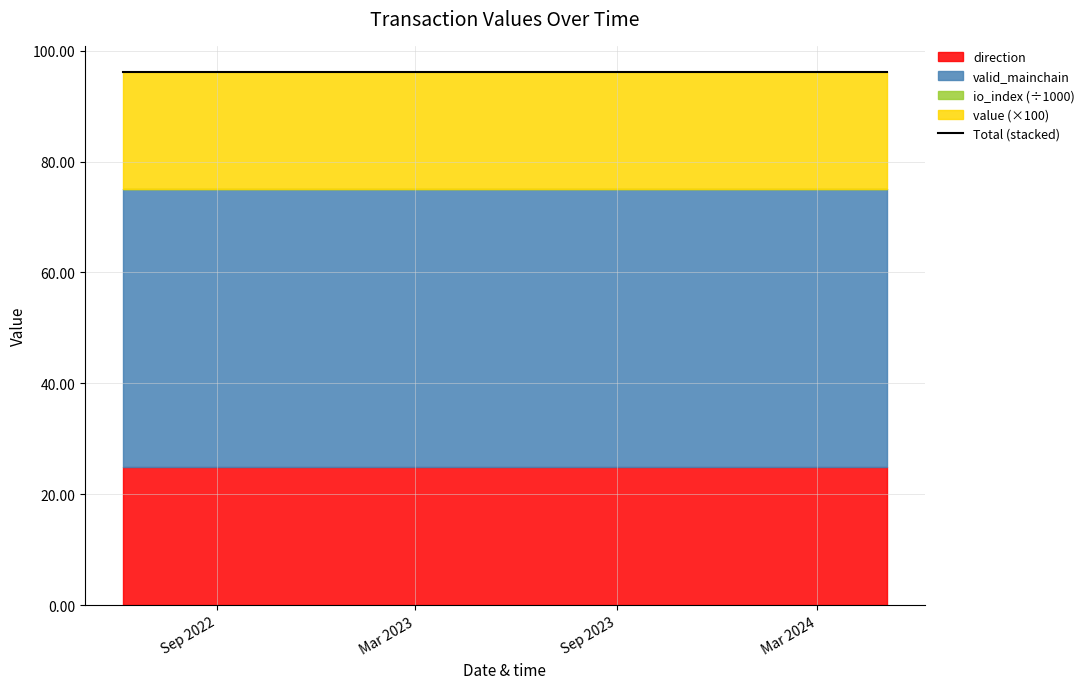

At how many categories does at least one series exceed 47?

24